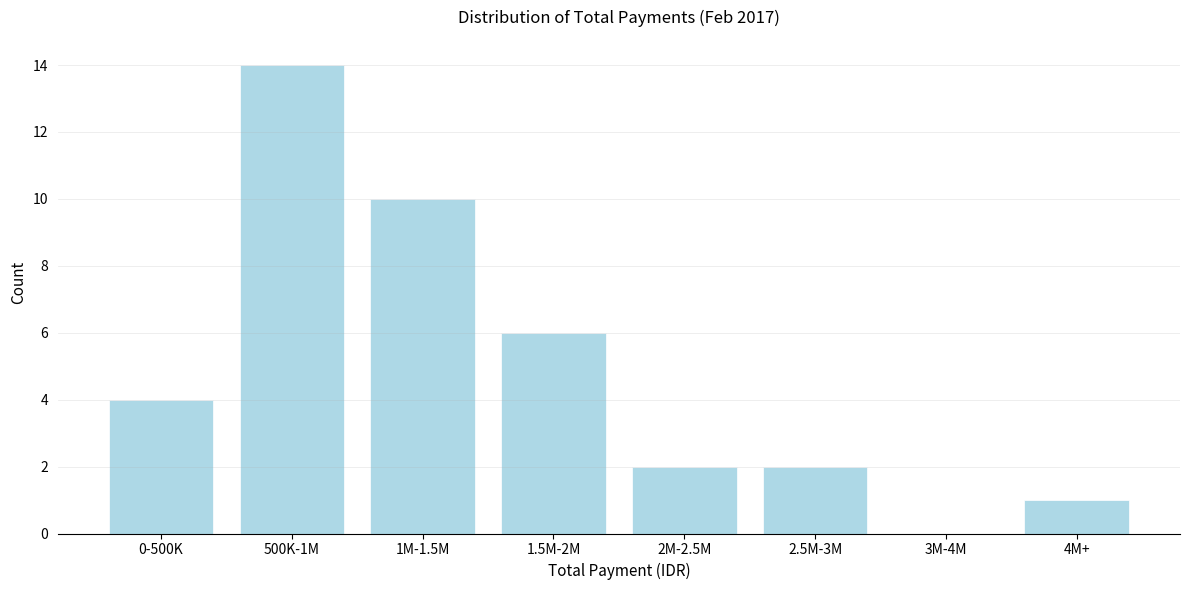

Reading left to right, list all the values displayed in this chart.

0-500K=4	500K-1M=14	1M-1.5M=10	1.5M-2M=6	2M-2.5M=2	2.5M-3M=2	3M-4M=0	4M+=1